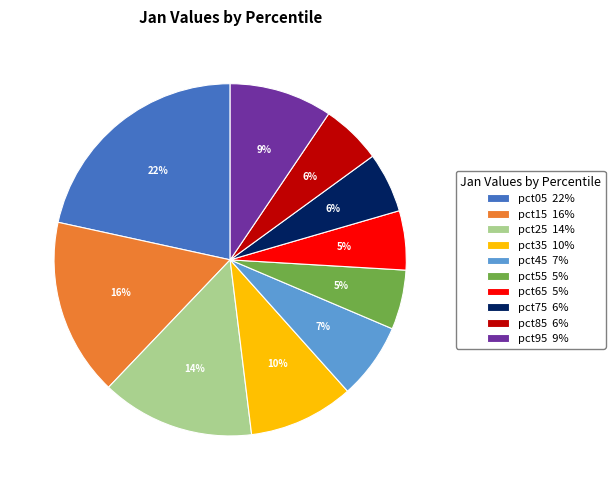

To the nearest percent, what is the average slice percentage?

10%